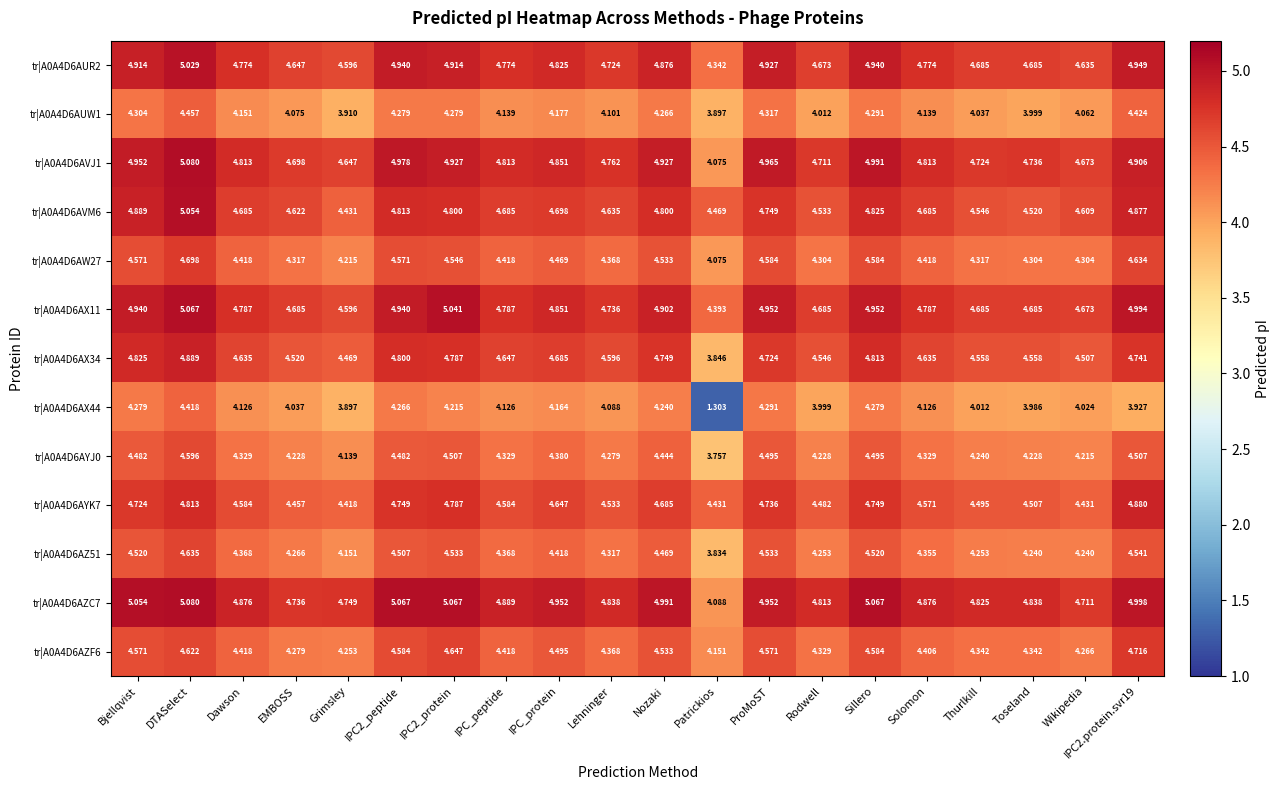

At which label is tr|A0A4D6AZ51 closest to 4?

Grimsley